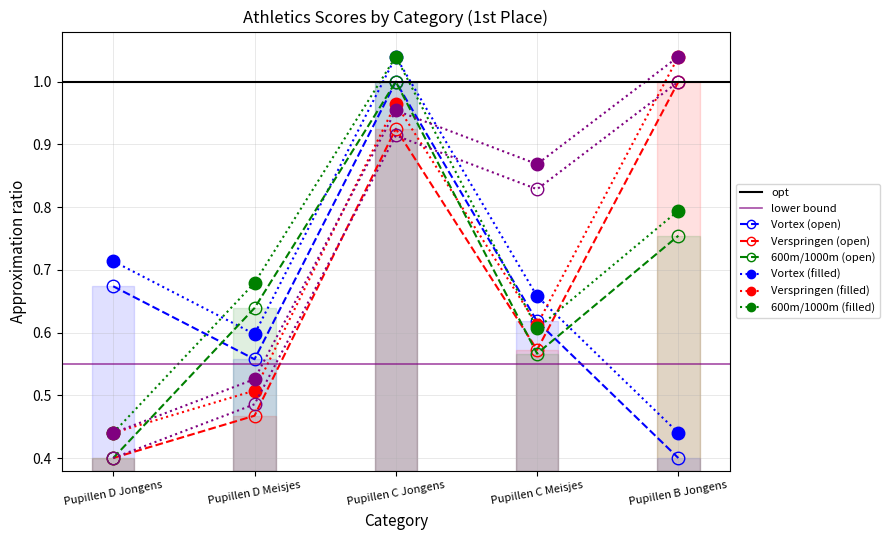

Is it true that Vortex equals 0.6 at Pupillen D Meisjes?

True